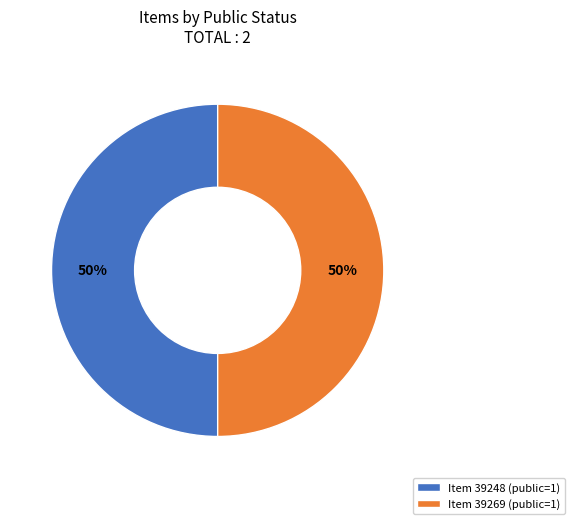

How many slices are in this pie chart?

2